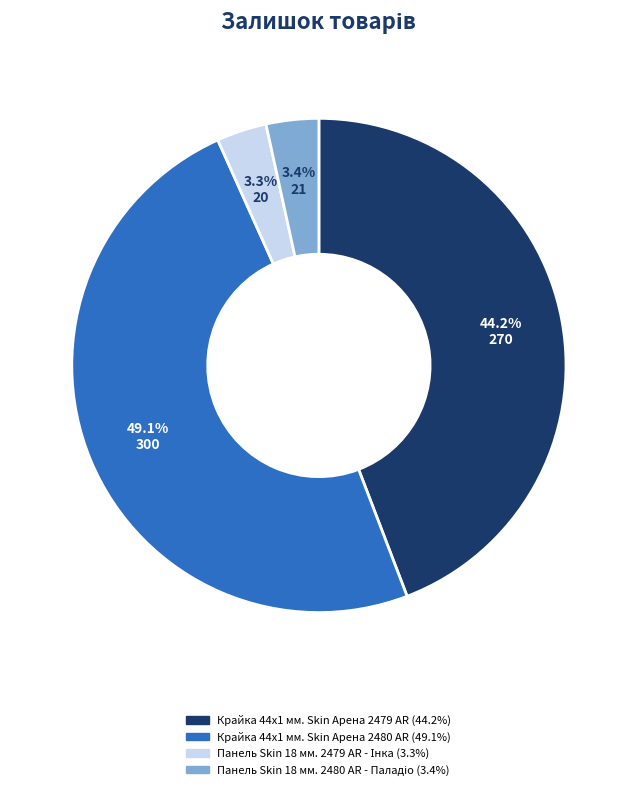

How many slices are in this pie chart?

4